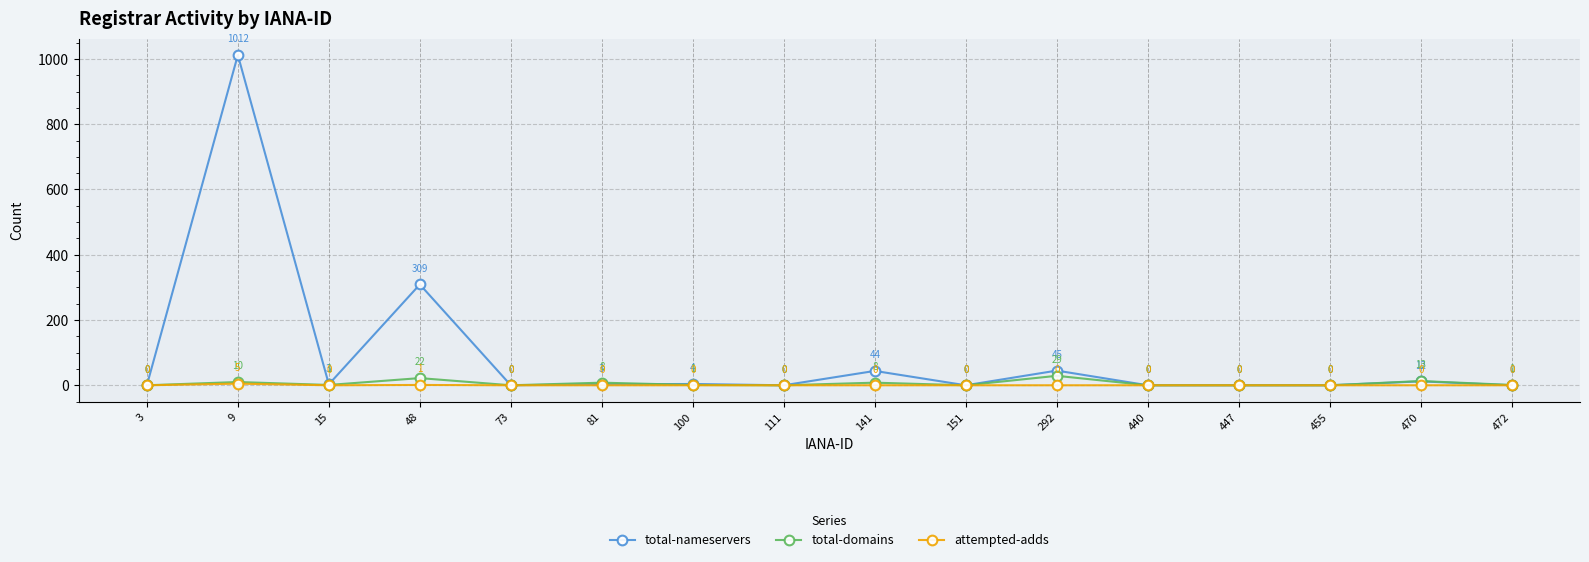

Between 292 and 472, which series saw the biggest shift?

total-nameservers